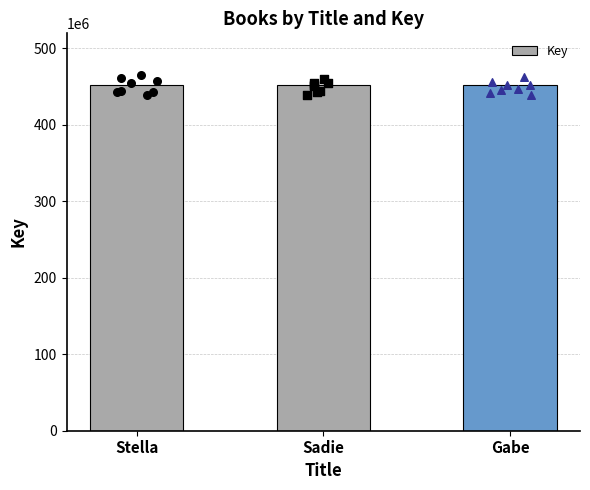

What is the change in value from Sadie to Gabe?

-2455